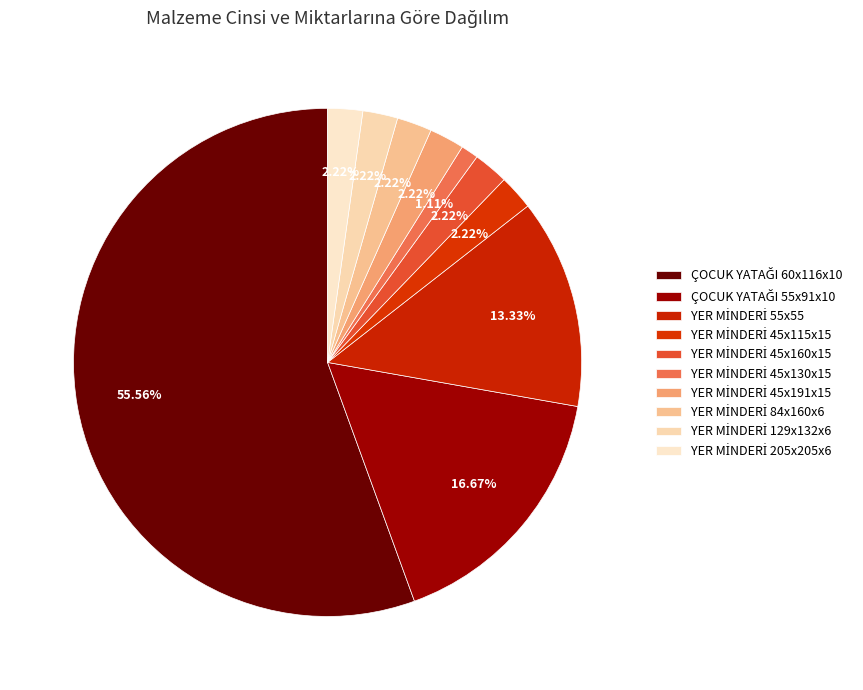

Which slice is the smallest?

YER MİNDERİ 45x130x15